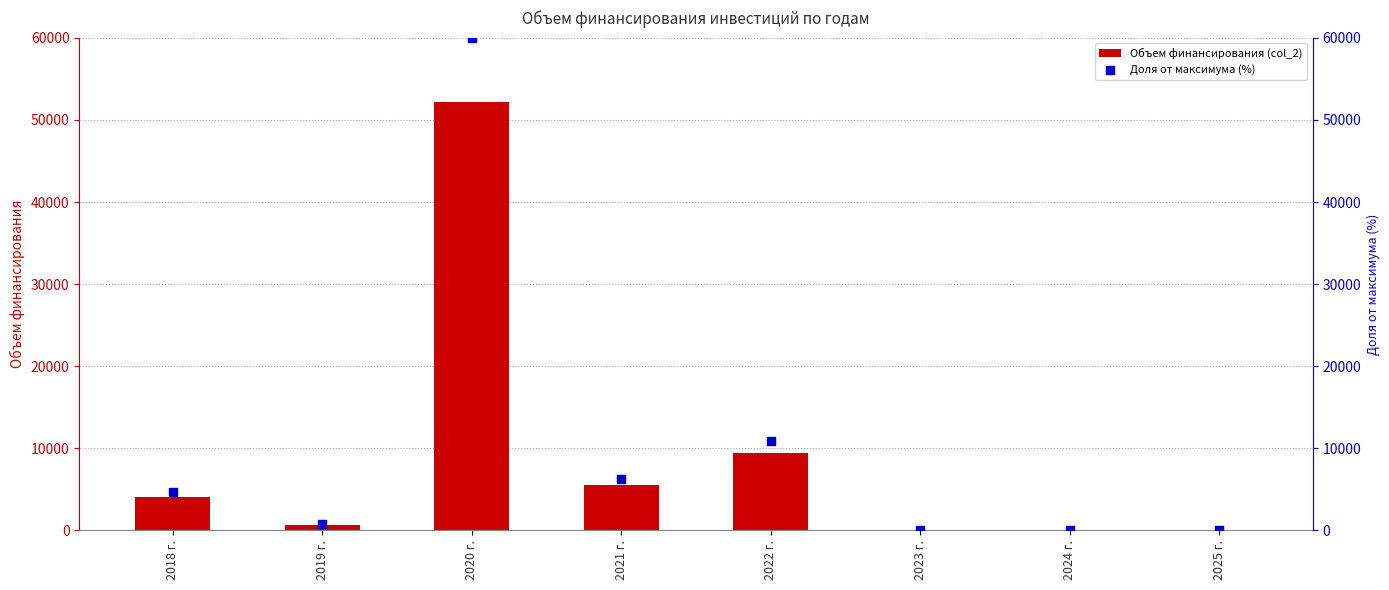

What is the total value across all series at 2020 г.?

112228.7